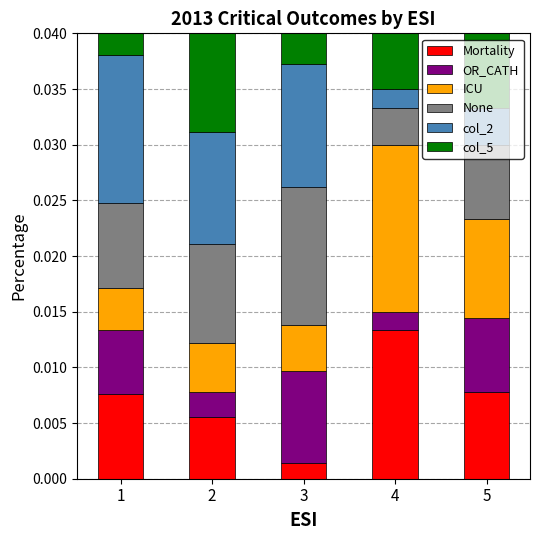

Which category has the highest value in the Mortality series?

4